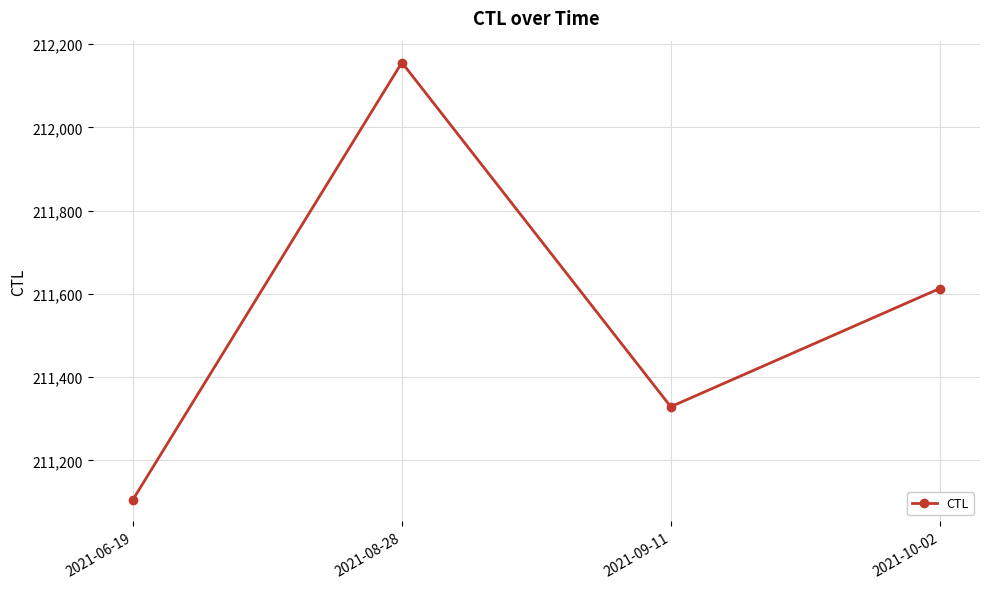

What is the minimum value shown in the chart?

211106